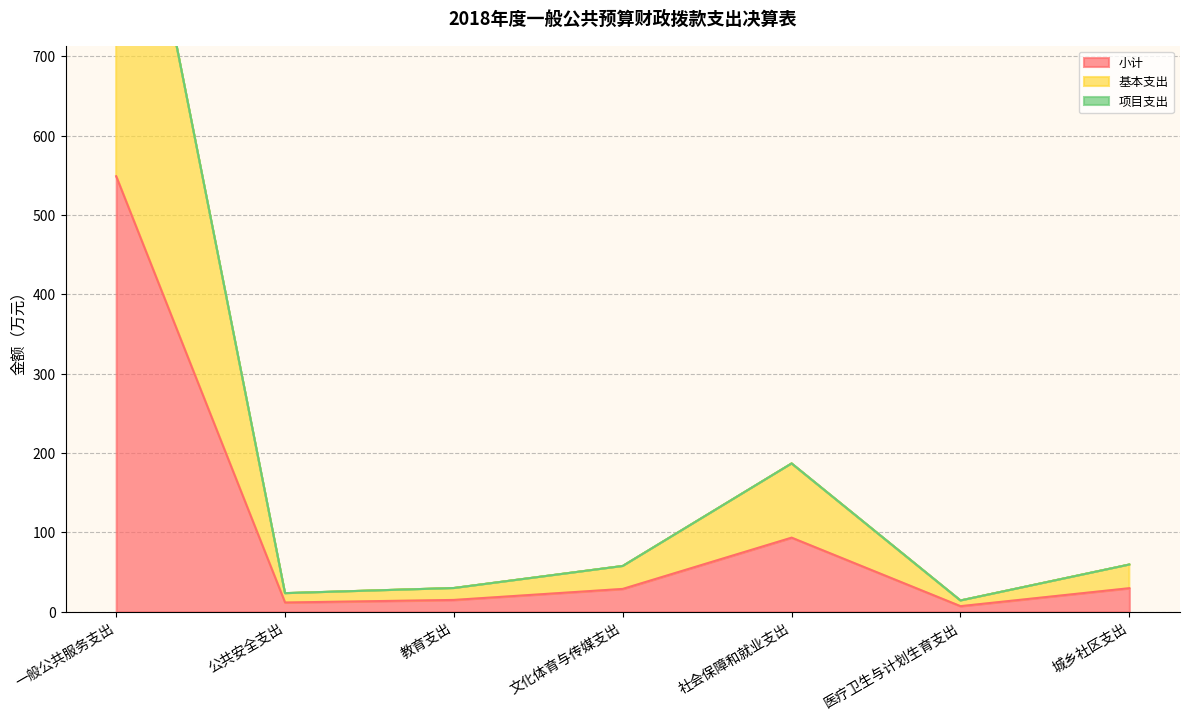

Reading left to right, list all the values displayed in this chart.

小计: 一般公共服务支出=549.0	公共安全支出=11.8	教育支出=15.0	文化体育与传媒支出=28.9	社会保障和就业支出=93.5	医疗卫生与计划生育支出=7.2	城乡社区支出=29.8
基本支出: 一般公共服务支出=1097.9	公共安全支出=23.5	教育支出=30.0	文化体育与传媒支出=57.8	社会保障和就业支出=187.0	医疗卫生与计划生育支出=14.3	城乡社区支出=59.6